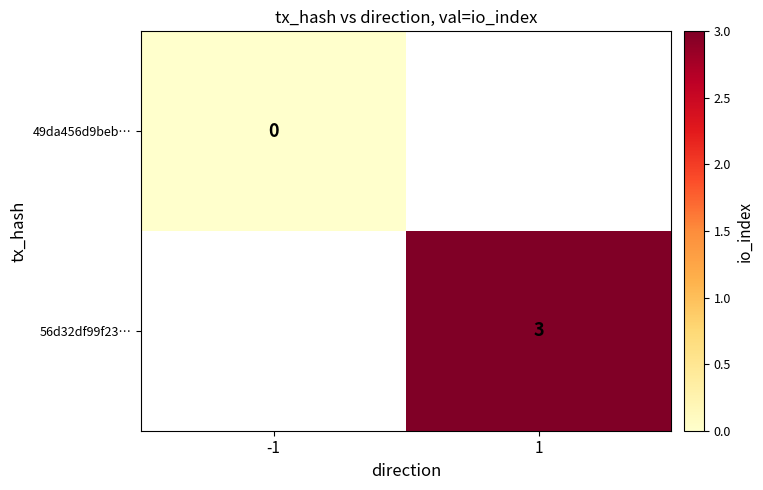

The value of 56d32df99f23… at 1 is 4.8. True or false?

False